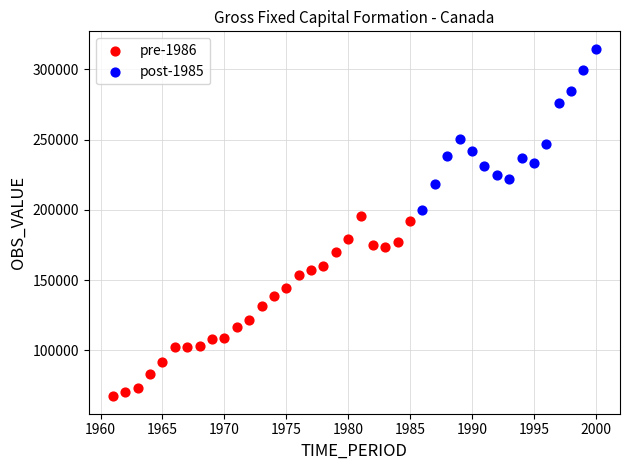

Which series contains the lowest Y value?

pre-1986